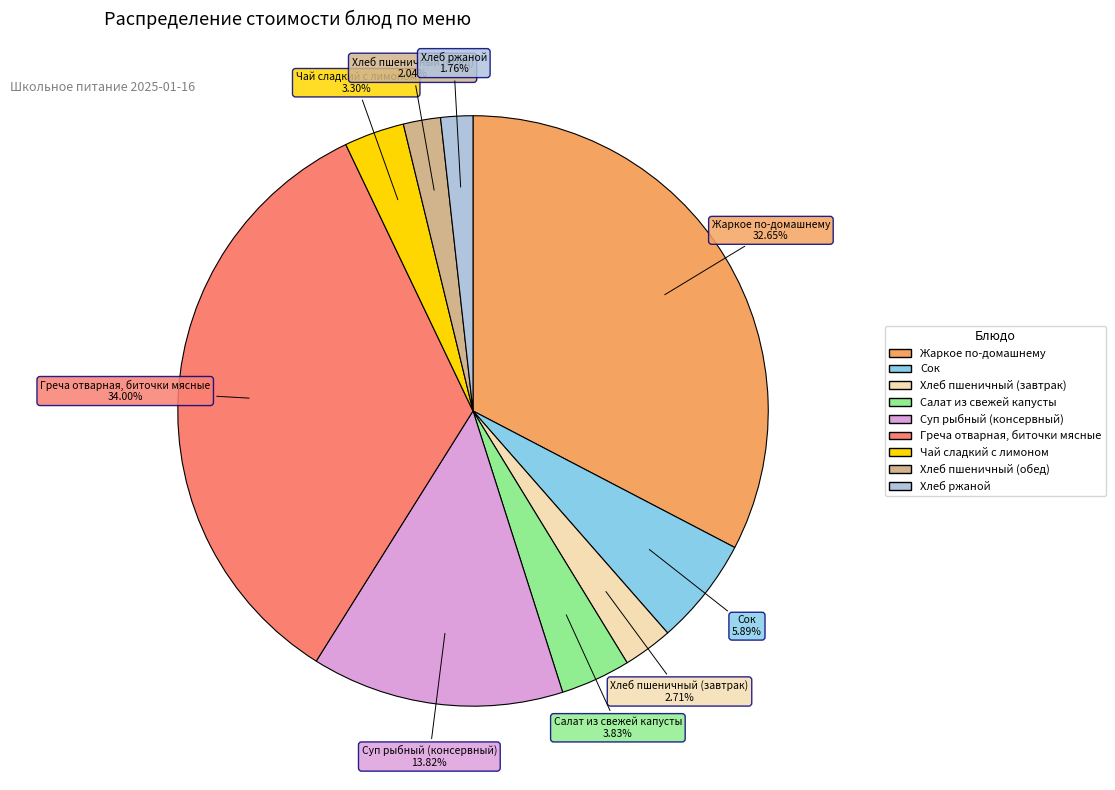

To the nearest percent, what is the difference between the largest and smallest slice percentages?

32%